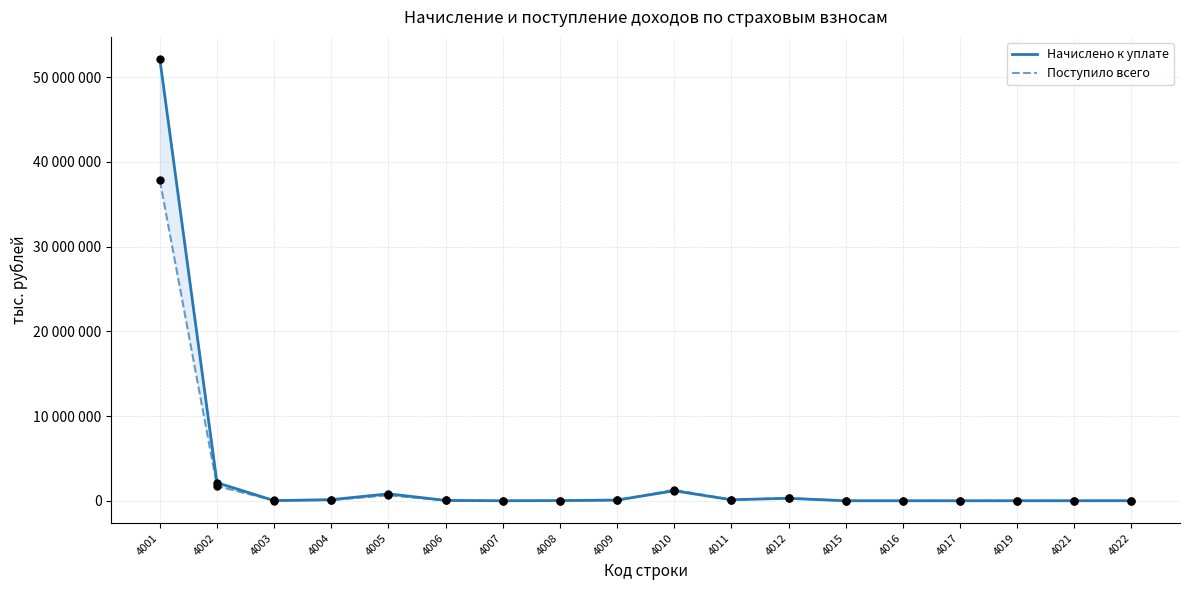

Which series reaches the minimum Y coordinate?

Поступило всего